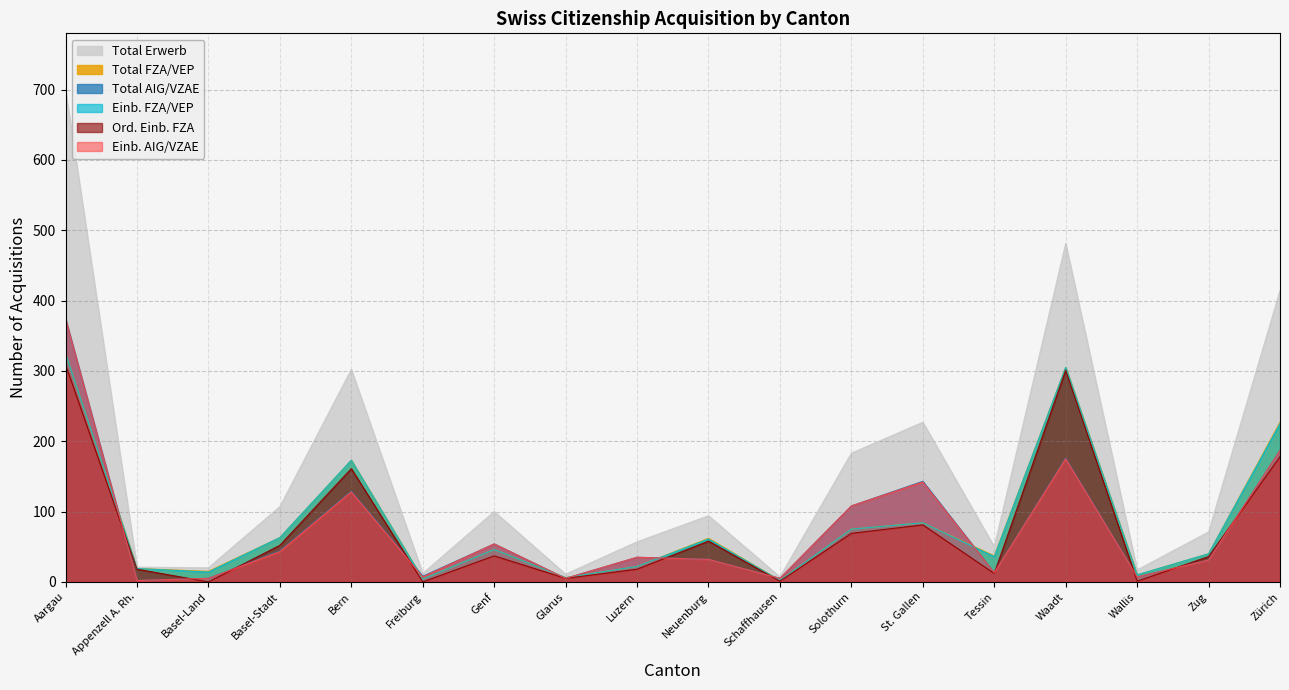

How many lines are shown in the chart?

6